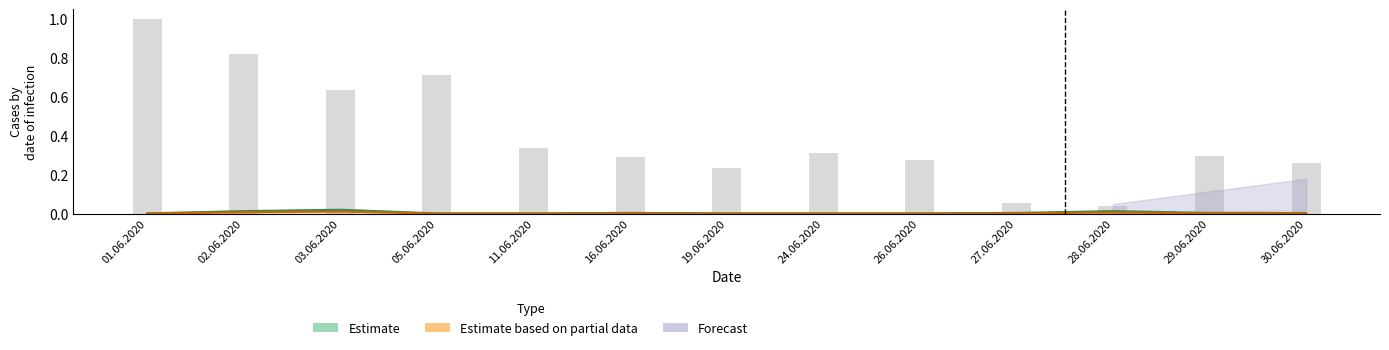

What is the difference between the second highest and minimum values?

0.8